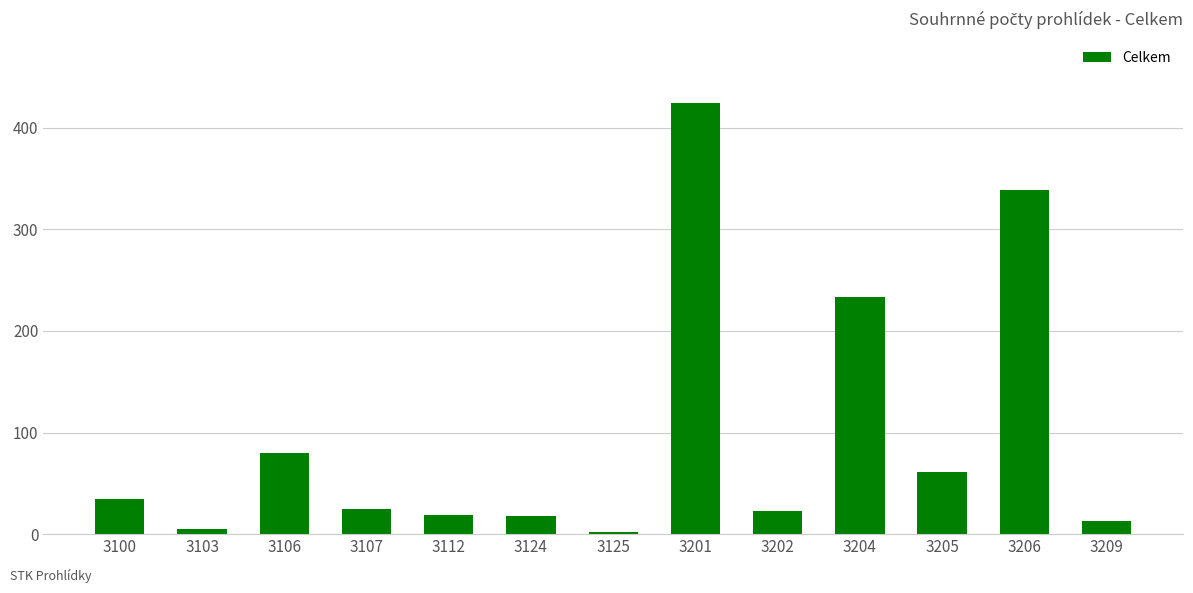

How many distinct data groups are displayed?

1